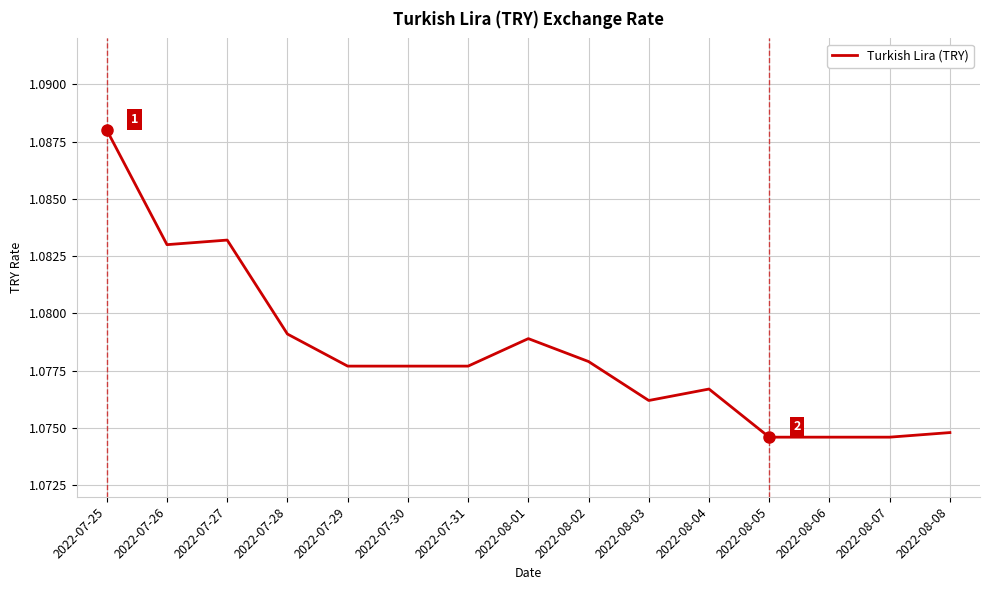

Approximately how many times larger is the value at 2022-07-28 compared to 2022-08-04?

1.0